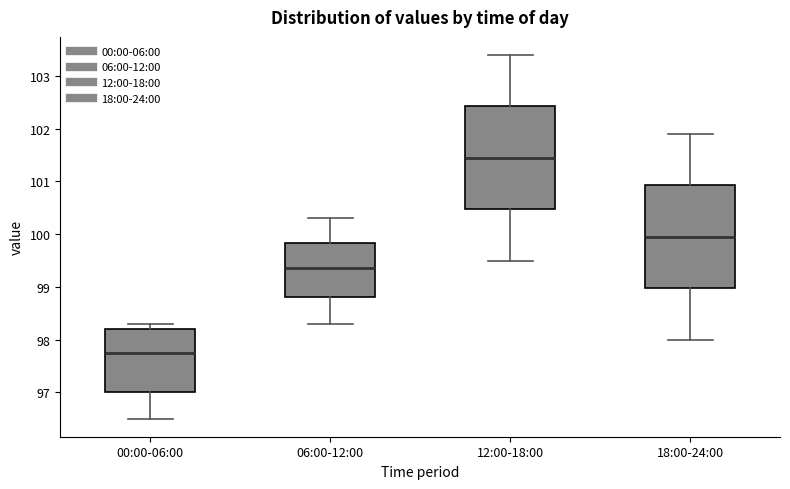

Reading left to right, read every box against the y-axis: the position of its median line, the range the box covers, and the ends of its whiskers. The values are not printed on the chart, so give them approximately, as read against the axis.

00:00-06:00: median 97.8, box 97.0 to 98.2, whiskers 96.5 to 98.3
06:00-12:00: median 99.4, box 98.8 to 99.8, whiskers 98.3 to 100.3
12:00-18:00: median 101.5, box 100.5 to 102.4, whiskers 99.5 to 103.4
18:00-24:00: median 100.0, box 99.0 to 100.9, whiskers 98.0 to 101.9